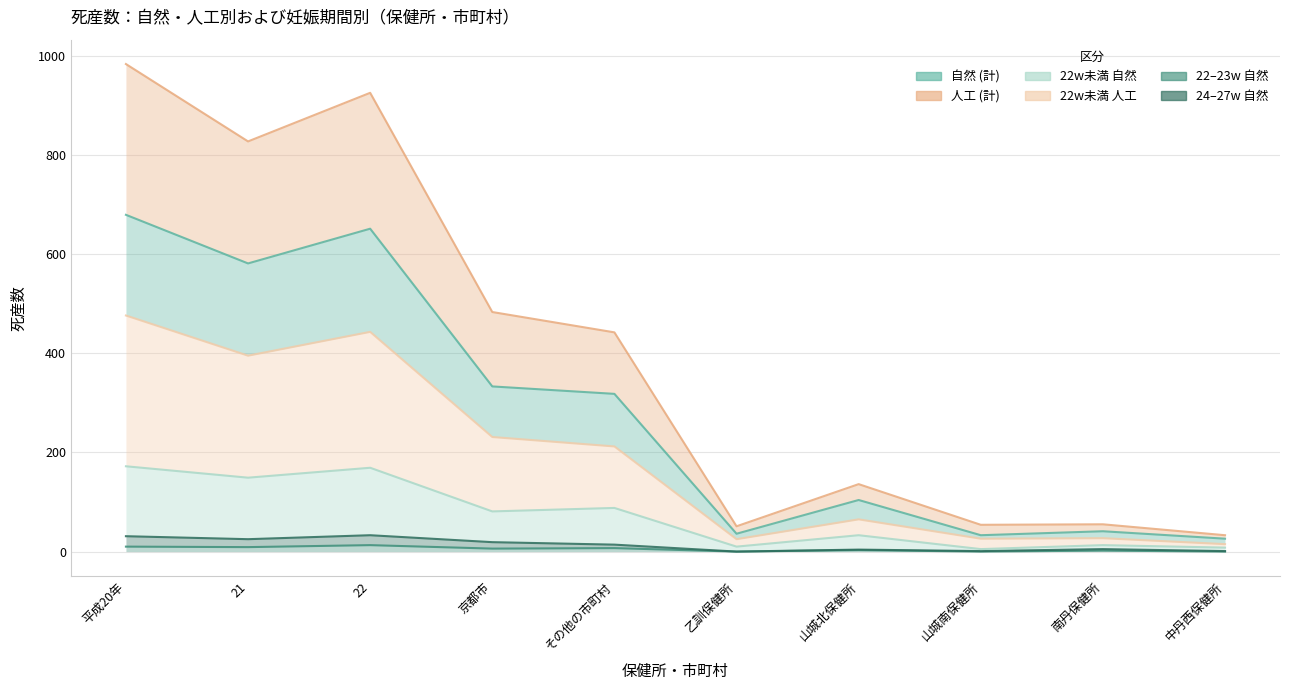

What is the difference between the highest and lowest values at 22?

912